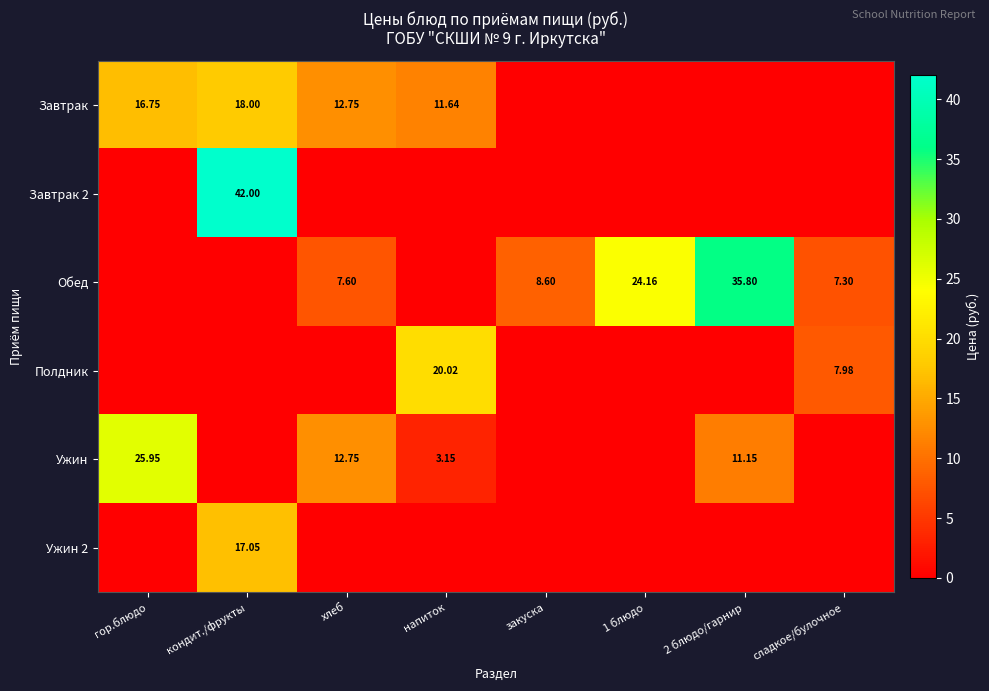

Is the value of Ужин 2 at кондит./фрукты greater than the value of Завтрак at гор.блюдо?

Yes